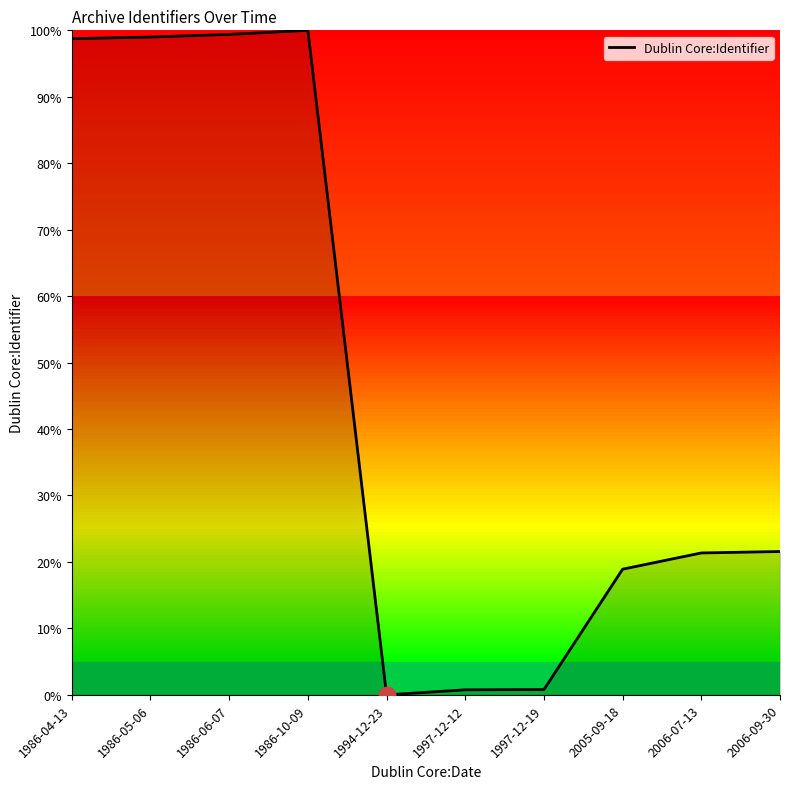

What is the maximum value shown in the chart?

100.0